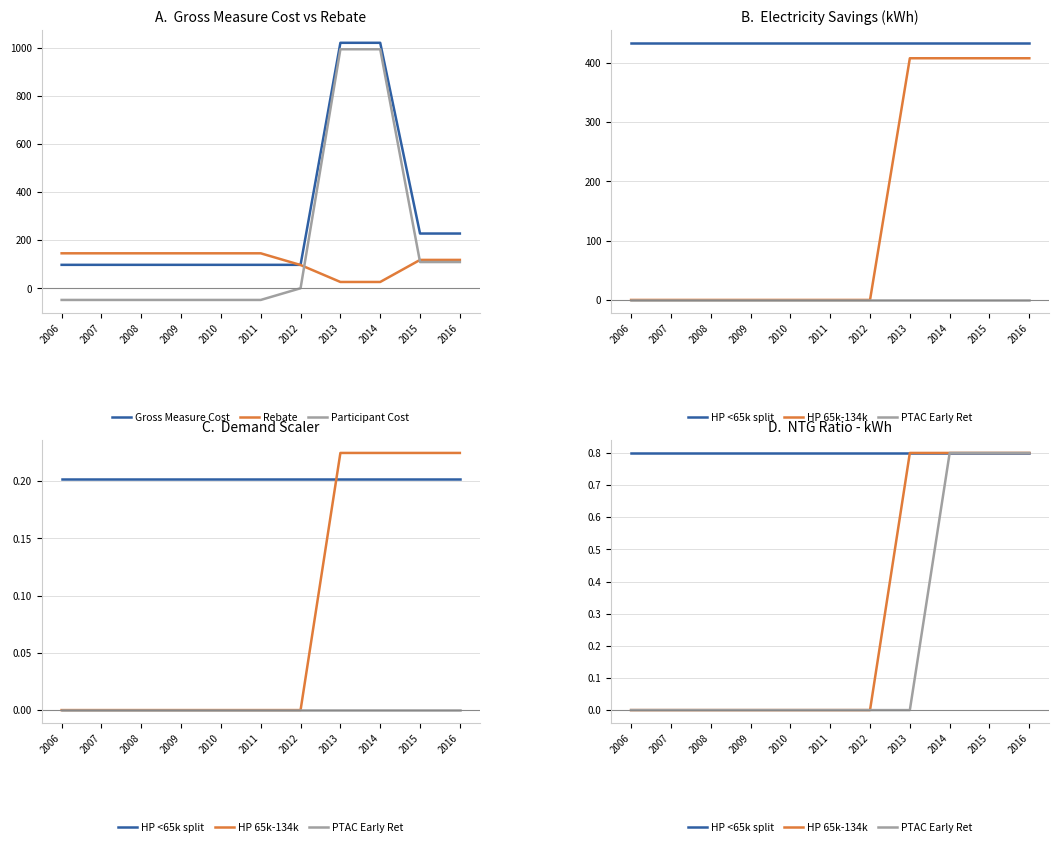

Which series has the largest total across all categories?

Gross Measure Cost